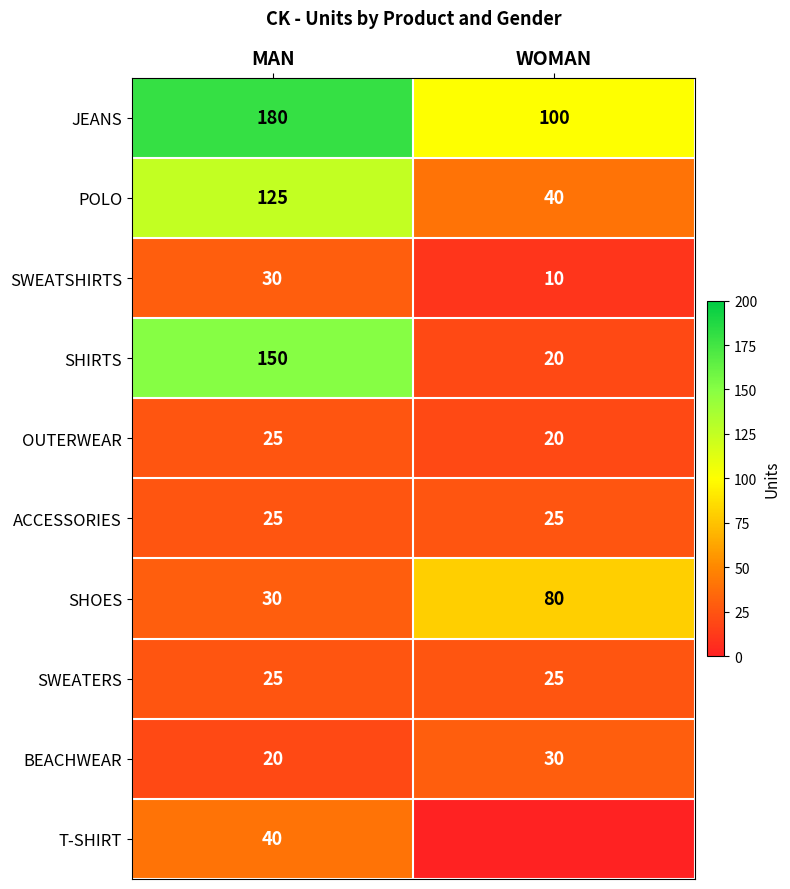

What is the difference between the highest and lowest values at WOMAN?

100